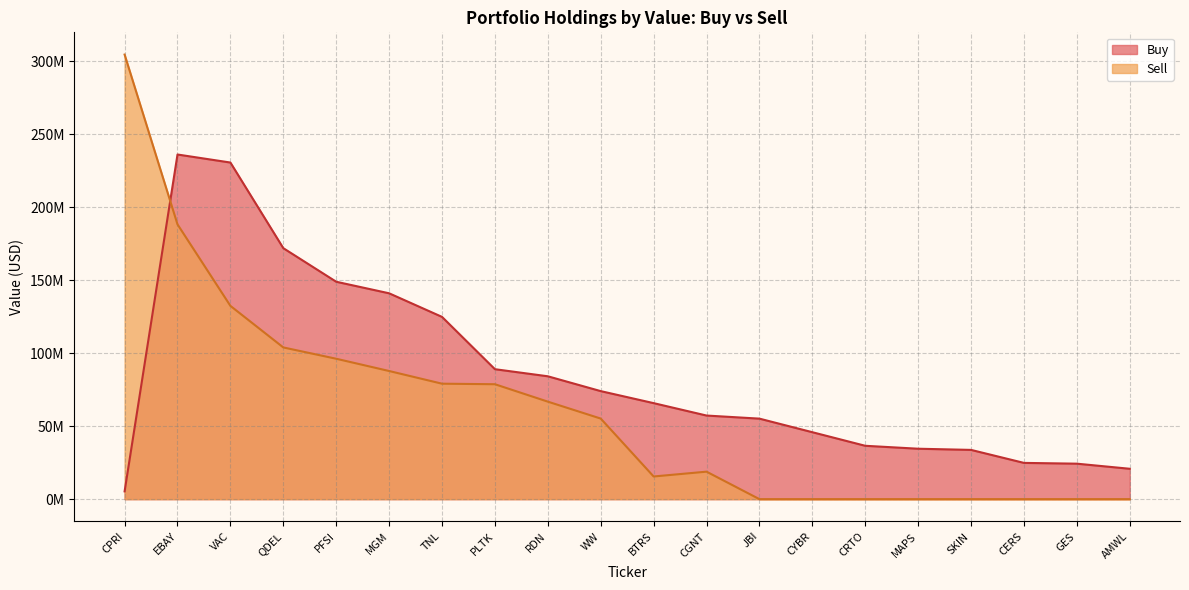

Between which two adjacent categories do Sell and Buy first intersect?

CPRI and EBAY